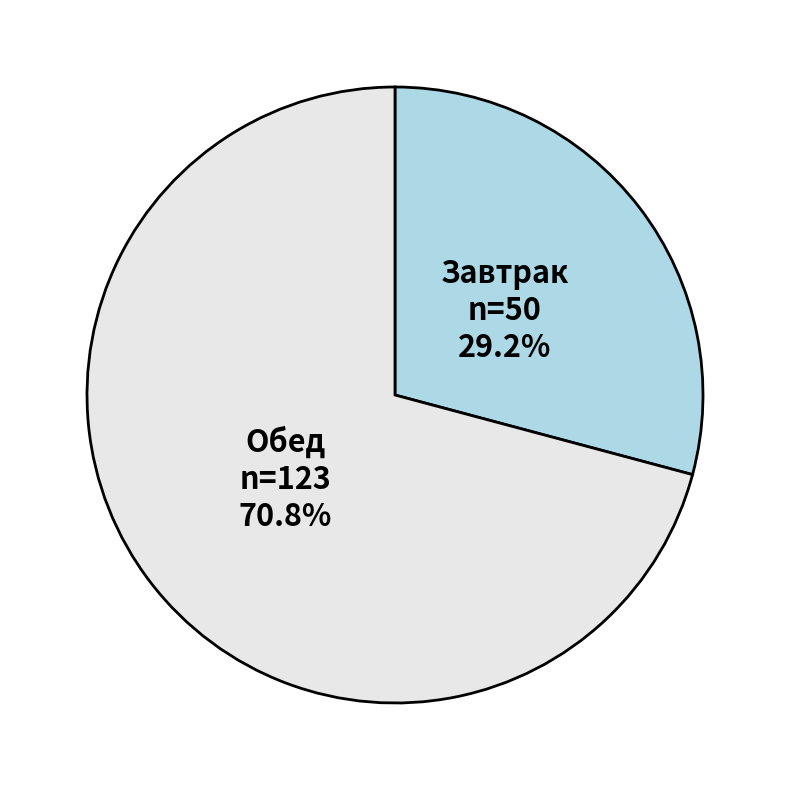

Is Обед the majority of the pie?

Yes